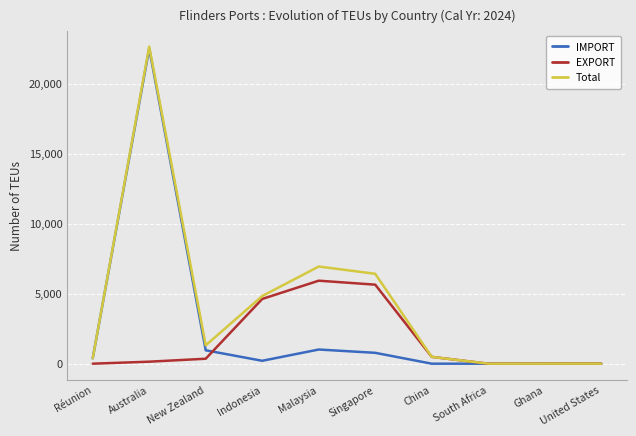

Which series has the largest range (max minus min)?

Total